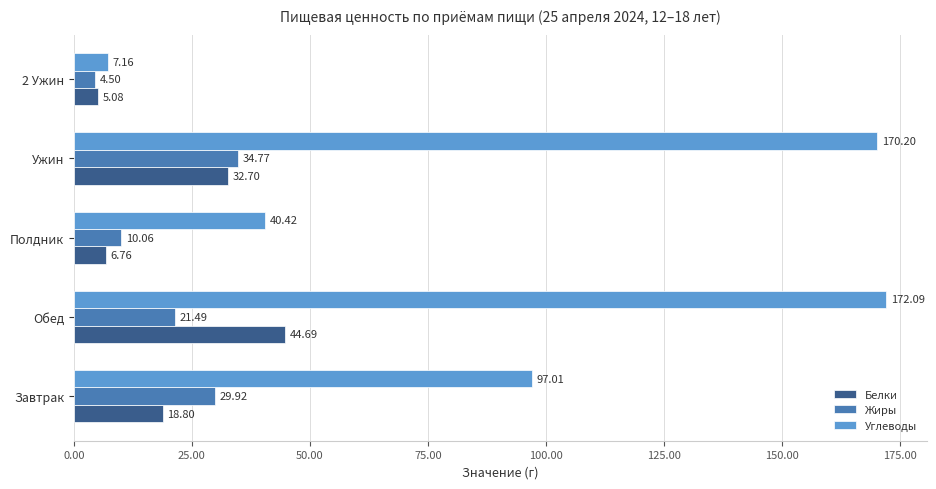

How many values in the Жиры series exceed 21?

3